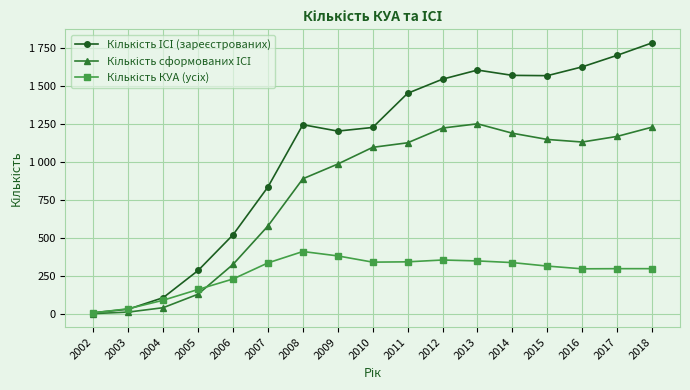

How many values in the Кількість сформованих ІСІ series exceed 1095?

8